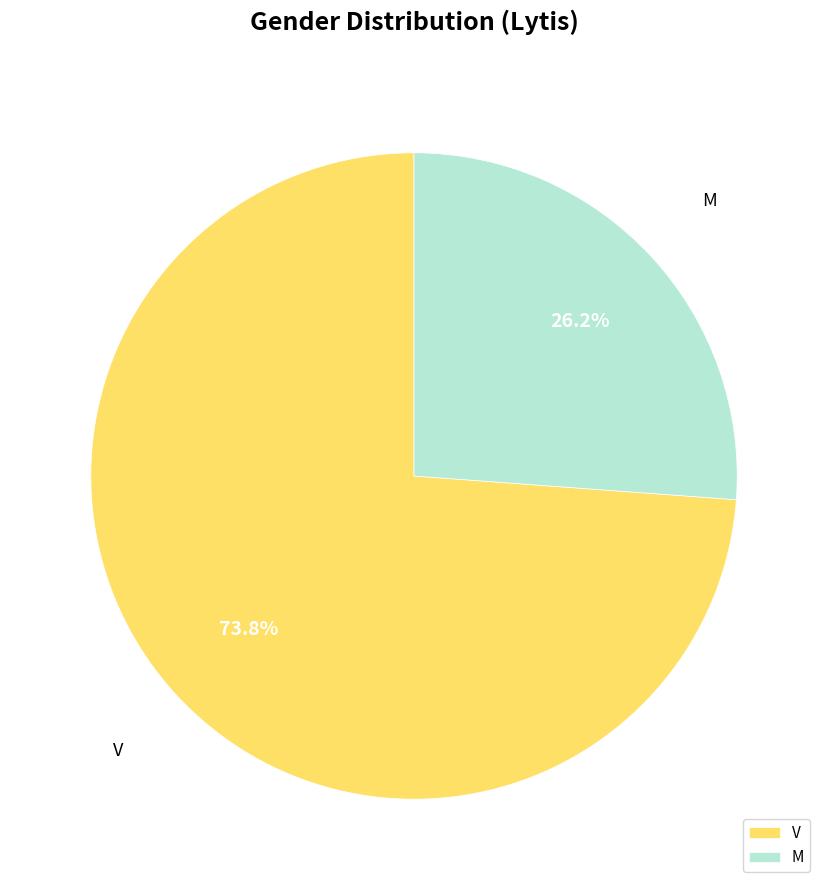

How many segments does this pie chart have?

2